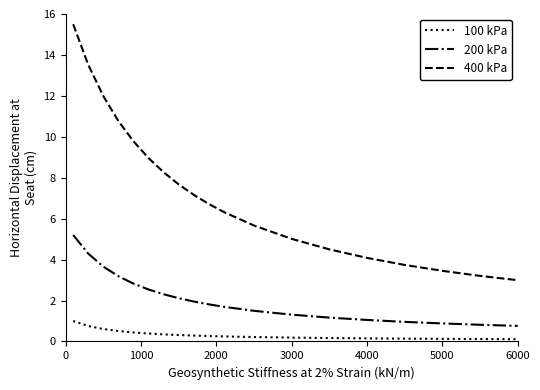

What is the average value of the 400 kPa series?

7.3